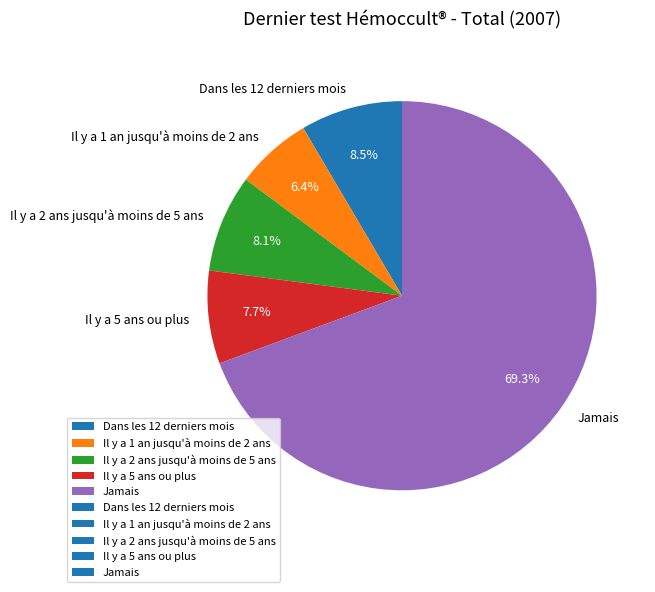

How much of the chart is everything except Il y a 1 an jusqu'à moins de 2 ans?

93.6%